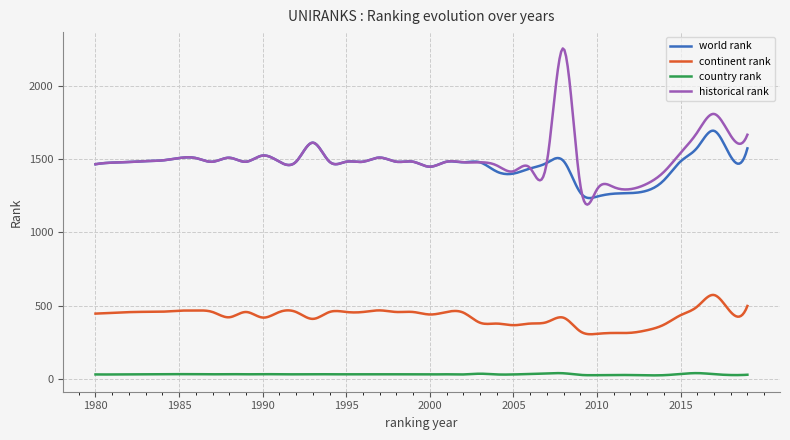

Which series has the largest range (max minus min)?

historical rank